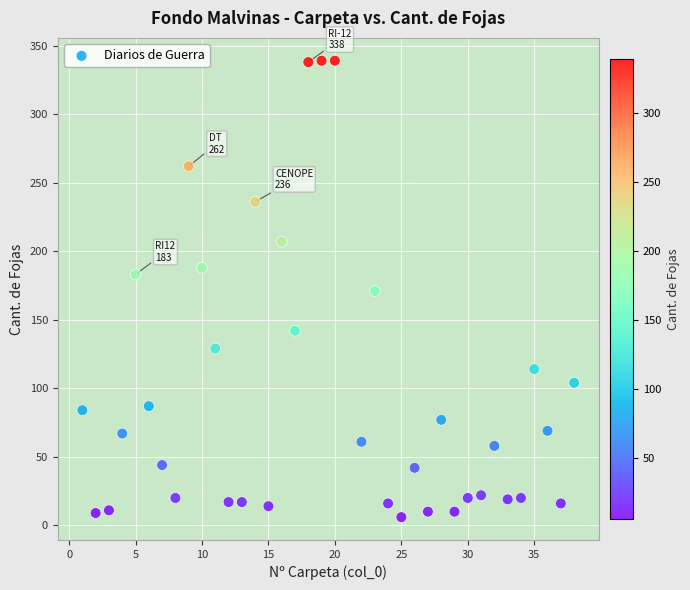

What is the range of Y values (max minus min)?

333